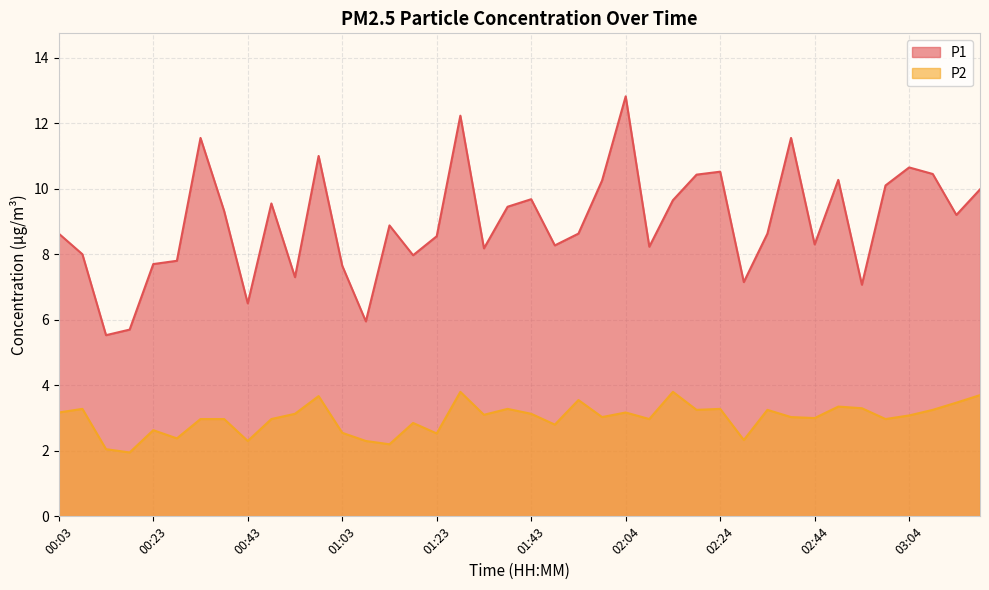

What is the sum of all P1 values?

359.3